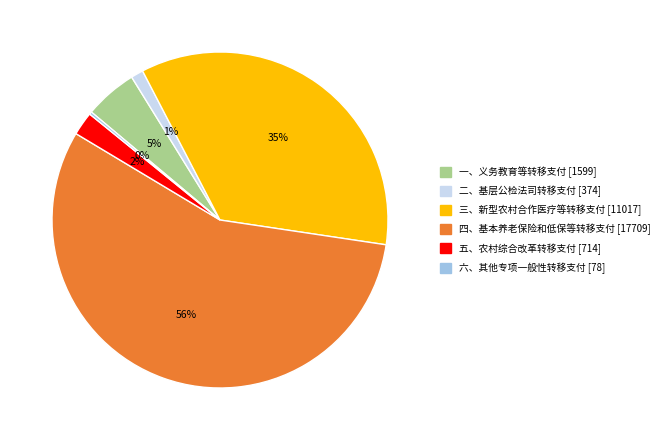

The 五、农村综合改革转移支付 slice represents 2% of the pie. True or false?

True